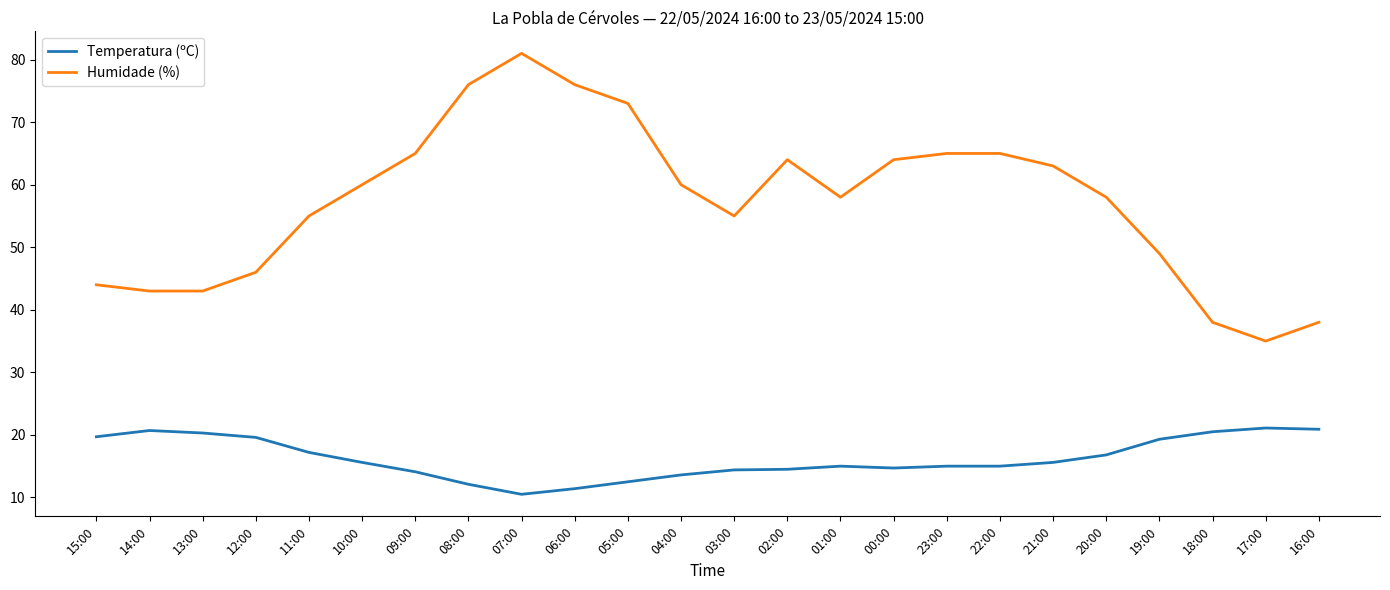

True or false: Humidade (%) and Temperatura (ºC) intersect in this chart.

False